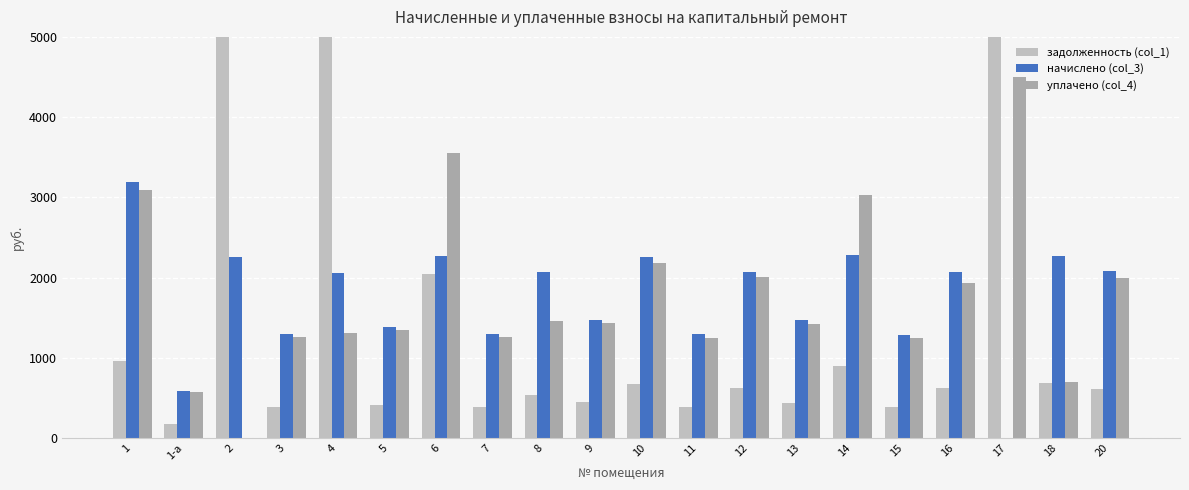

How many bars are there in each group?

3